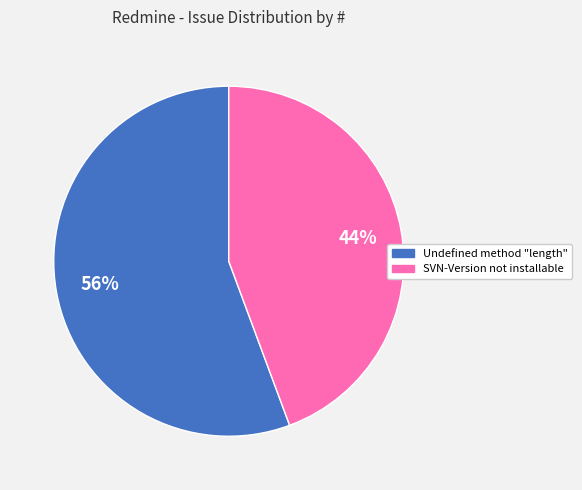

What is the largest slice in the pie chart?

Undefined method "length"